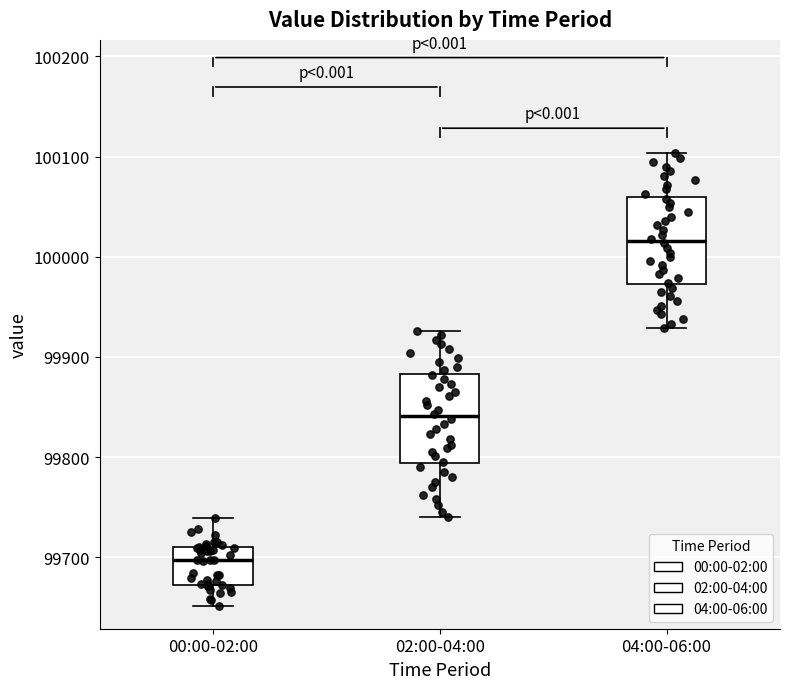

Which box's median line is the highest?

04:00-06:00